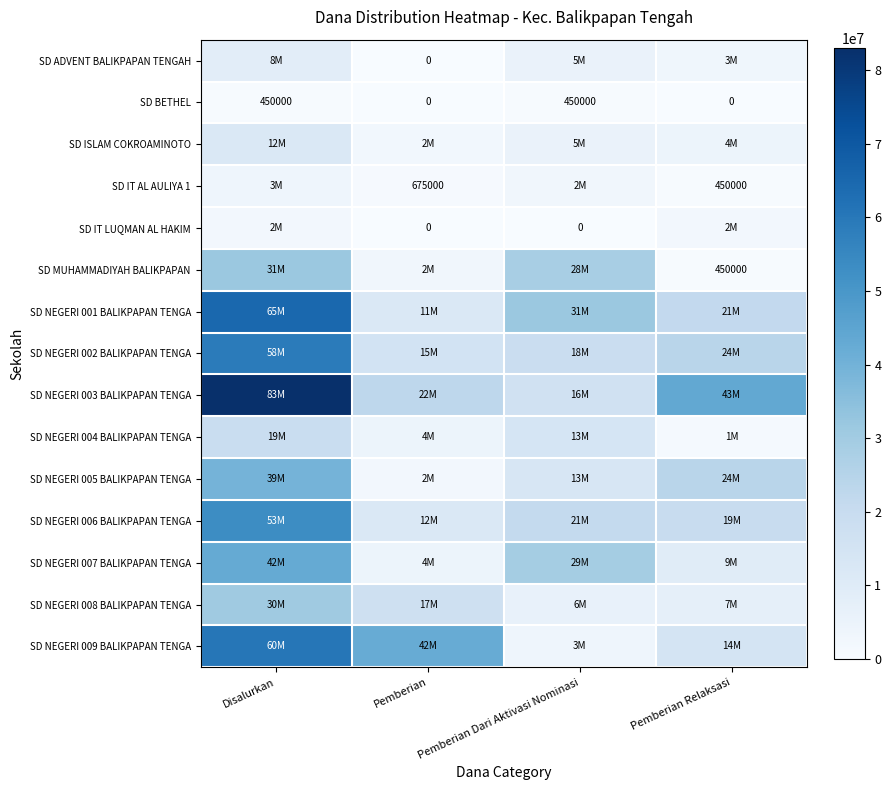

What is the difference between the maximum and minimum values in the SD NEGERI 001 BALIKPAPAN TENGA series?

53100000